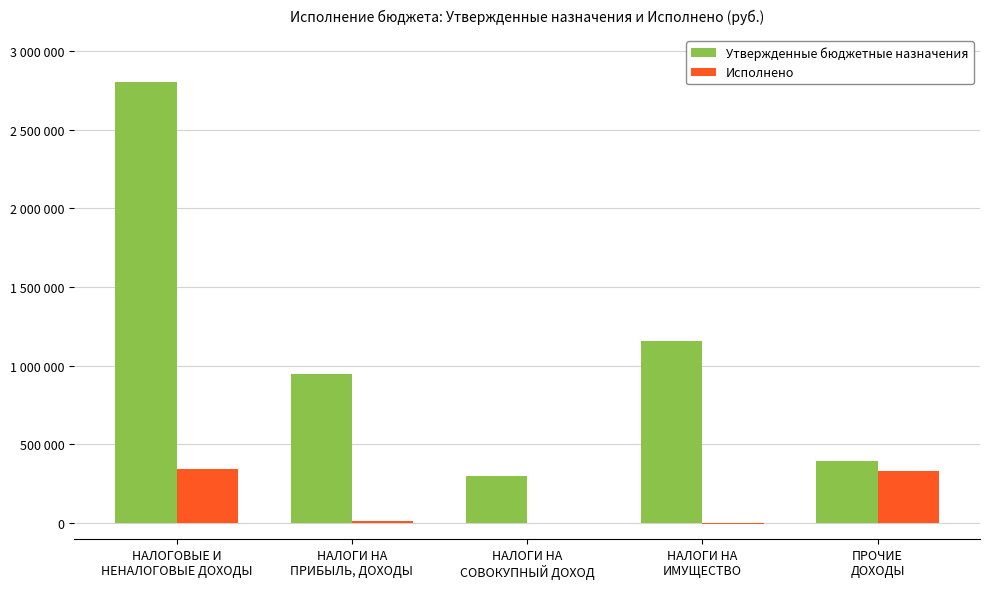

Where is Утвержденные бюджетные назначения nearest to the value 1550350?

НАЛОГИ НА
ИМУЩЕСТВО